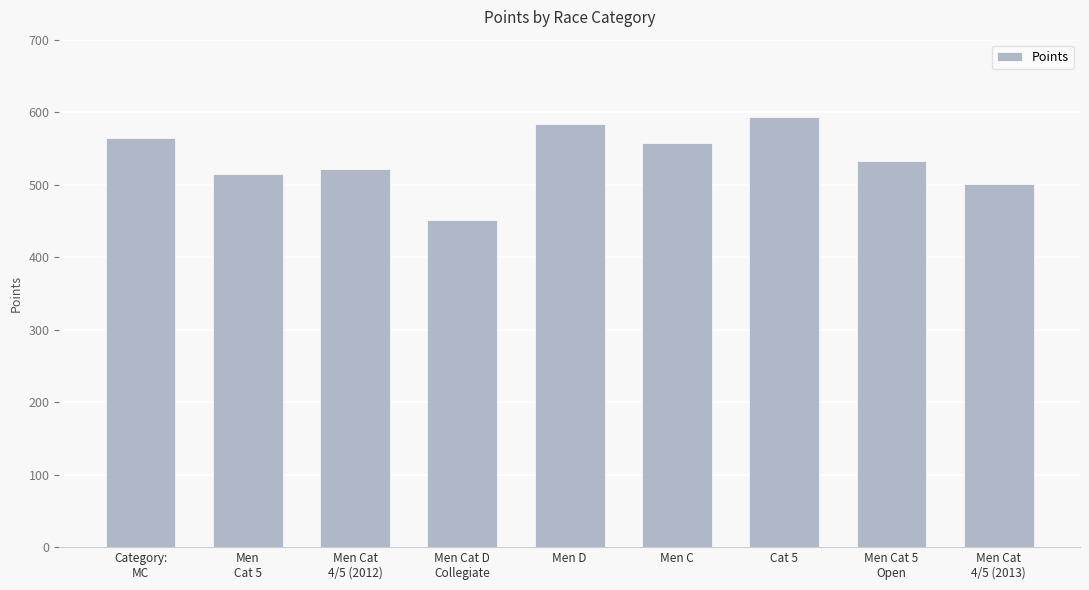

Rank the categories by value from highest to lowest.

Cat 5, Men D, Category:
MC, Men C, Men Cat 5
Open, Men Cat
4/5 (2012), Men
Cat 5, Men Cat
4/5 (2013), Men Cat D
Collegiate